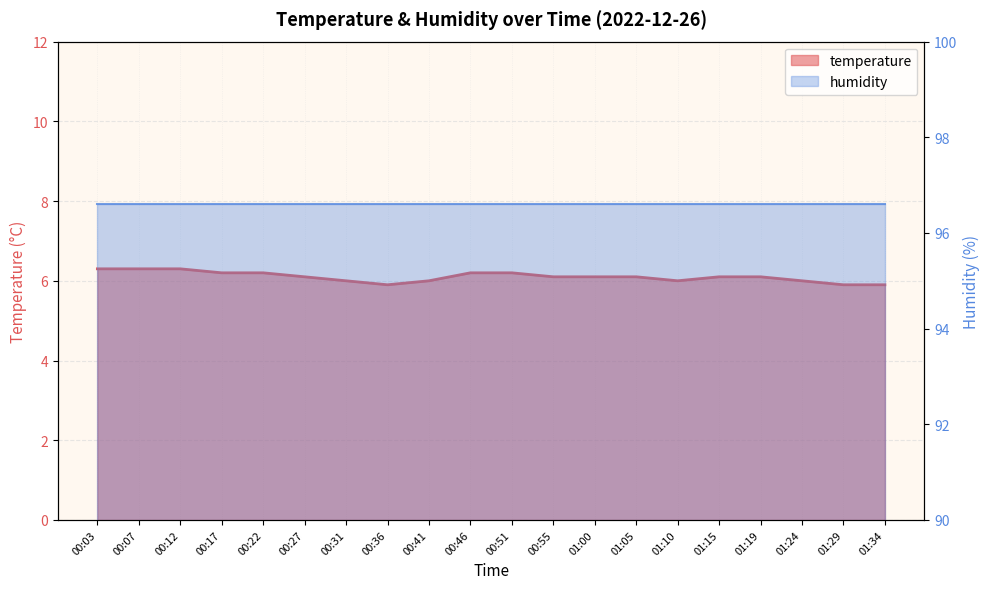

What is the average value?

6.1